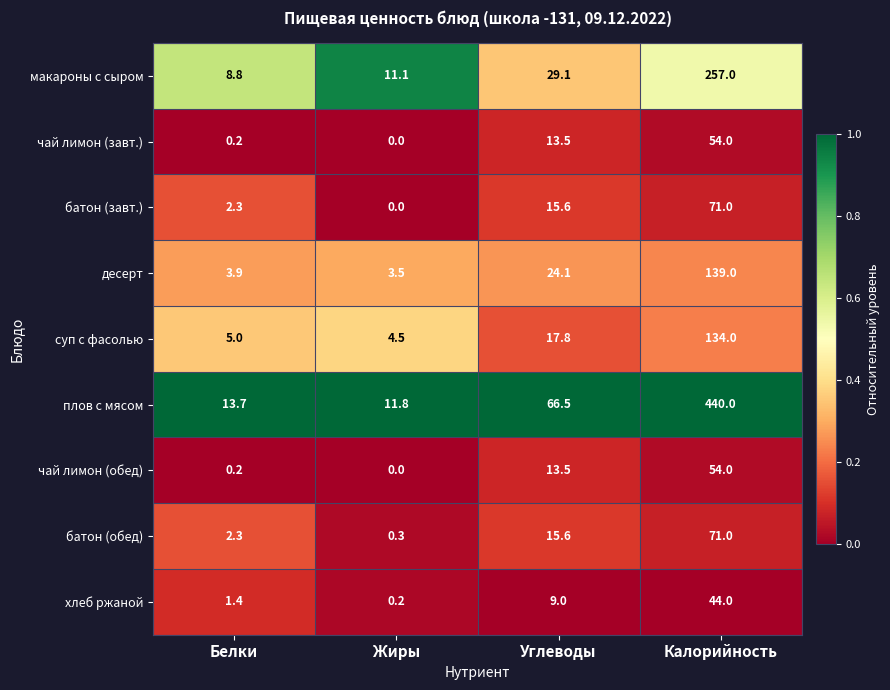

What is the sum of the батон (завт.) values at Калорийность and Белки?

73.3